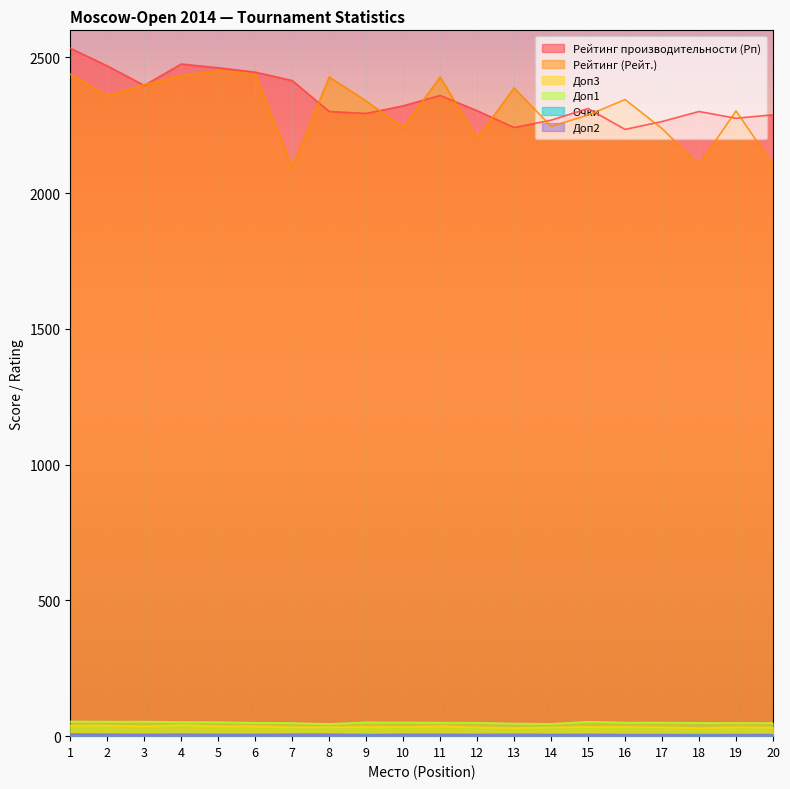

At 10, list the series in order from smallest to largest.

Доп2, Очки, Доп3, Доп1, Рейтинг (Рейт.), Рейтинг производительности (Рп)